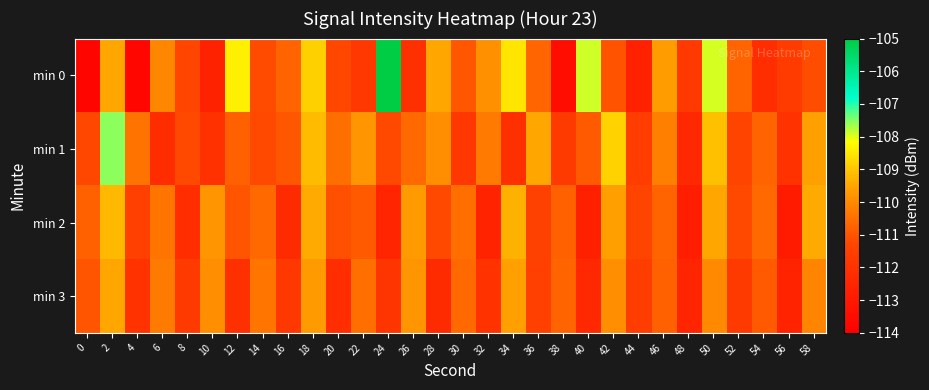

Reading left to right, list all the values displayed in this chart.

min 0: 0=-113.8	2=-109.5	4=-113.7	6=-110.0	8=-111.3	10=-112.7	12=-108.4	14=-111.2	16=-110.7	18=-108.9	20=-111.2	22=-111.8	24=-105.0	26=-112.1	28=-109.5	30=-111.0	32=-109.9	34=-108.5	36=-110.7	38=-113.4	40=-107.9	42=-111.0	44=-112.7	46=-109.7	48=-111.7	50=-107.9	52=-110.7	54=-112.2	56=-111.7	58=-111.1
min 1: 0=-111.2	2=-107.5	4=-110.4	6=-112.3	8=-111.2	10=-112.1	12=-110.8	14=-111.2	16=-111.0	18=-109.2	20=-110.5	22=-109.8	24=-111.2	26=-110.6	28=-109.9	30=-111.8	32=-110.3	34=-112.1	36=-109.5	38=-111.7	40=-110.9	42=-108.8	44=-111.6	46=-110.2	48=-112.4	50=-109.1	52=-111.3	54=-110.7	56=-112.0	58=-109.6
min 2: 0=-110.8	2=-109.2	4=-111.5	6=-110.4	8=-112.2	10=-109.8	12=-111.0	14=-110.6	16=-112.3	18=-109.4	20=-111.1	22=-110.9	24=-112.5	26=-109.7	28=-111.2	30=-110.5	32=-112.6	34=-109.3	36=-111.4	38=-110.8	40=-112.7	42=-109.6	44=-111.3	46=-110.7	48=-112.8	50=-109.5	52=-111.2	54=-110.6	56=-112.9	58=-109.4
min 3: 0=-111.0	2=-109.5	4=-112.0	6=-110.3	8=-111.7	10=-109.9	12=-112.1	14=-110.4	16=-111.8	18=-109.7	20=-112.2	22=-110.5	24=-111.9	26=-109.8	28=-112.3	30=-110.6	32=-112.0	34=-109.6	36=-111.5	38=-110.7	40=-112.4	42=-109.9	44=-111.6	46=-110.8	48=-112.5	50=-110.0	52=-111.7	54=-110.9	56=-112.6	58=-110.1